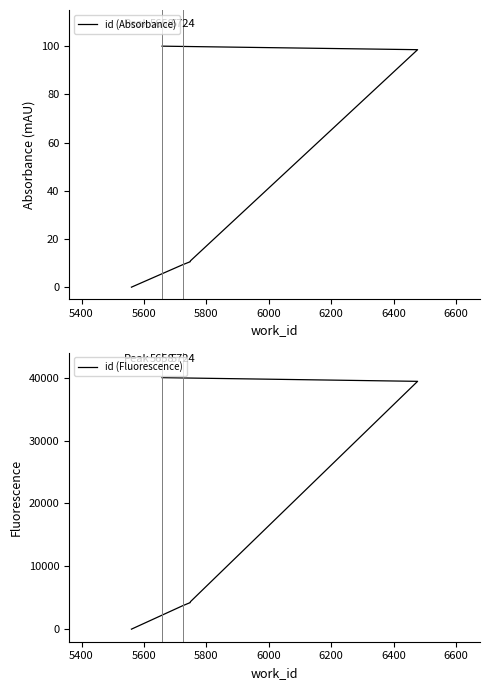

True or false: id (Absorbance) and id (Fluorescence) intersect in this chart.

False